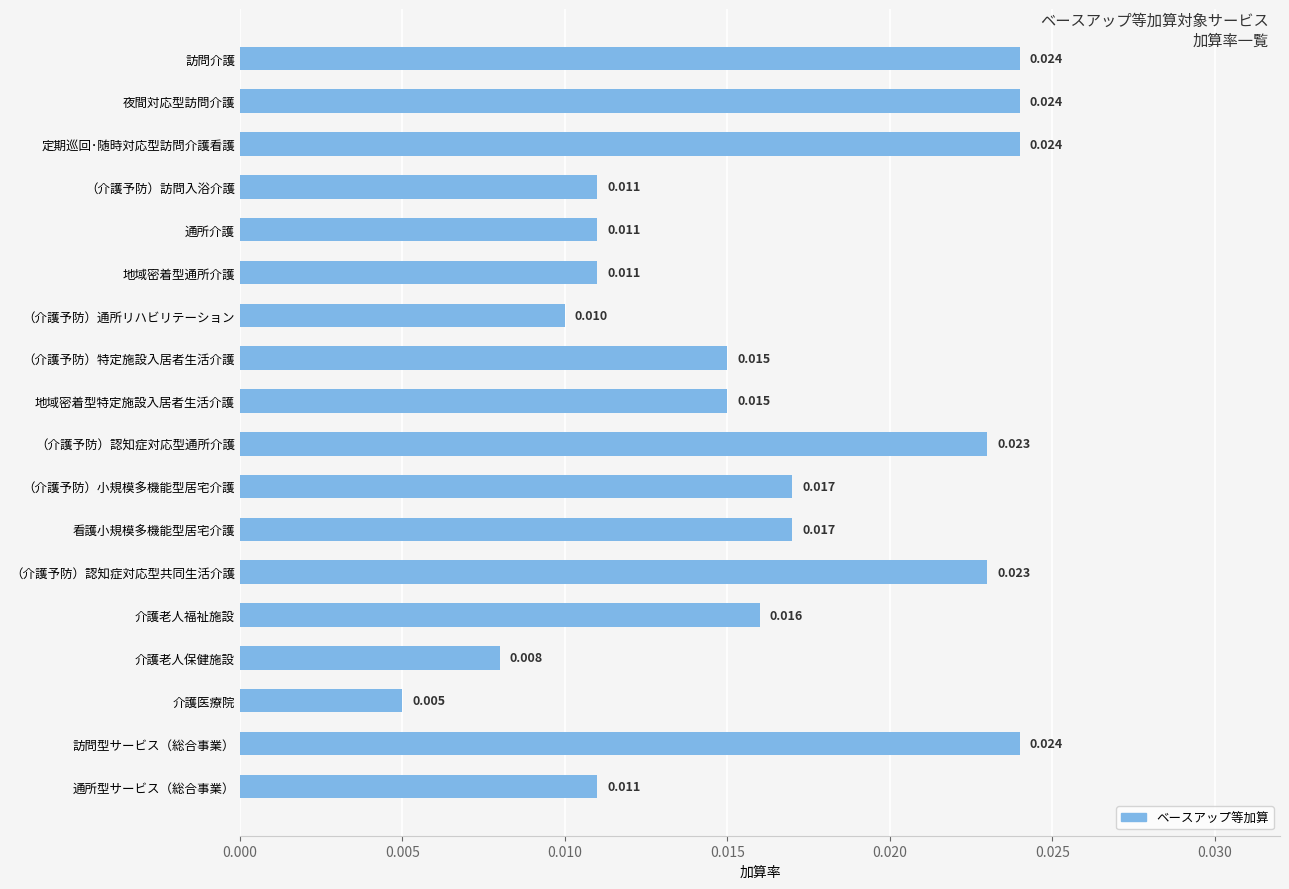

Where is the data nearest to the value 0?

介護医療院